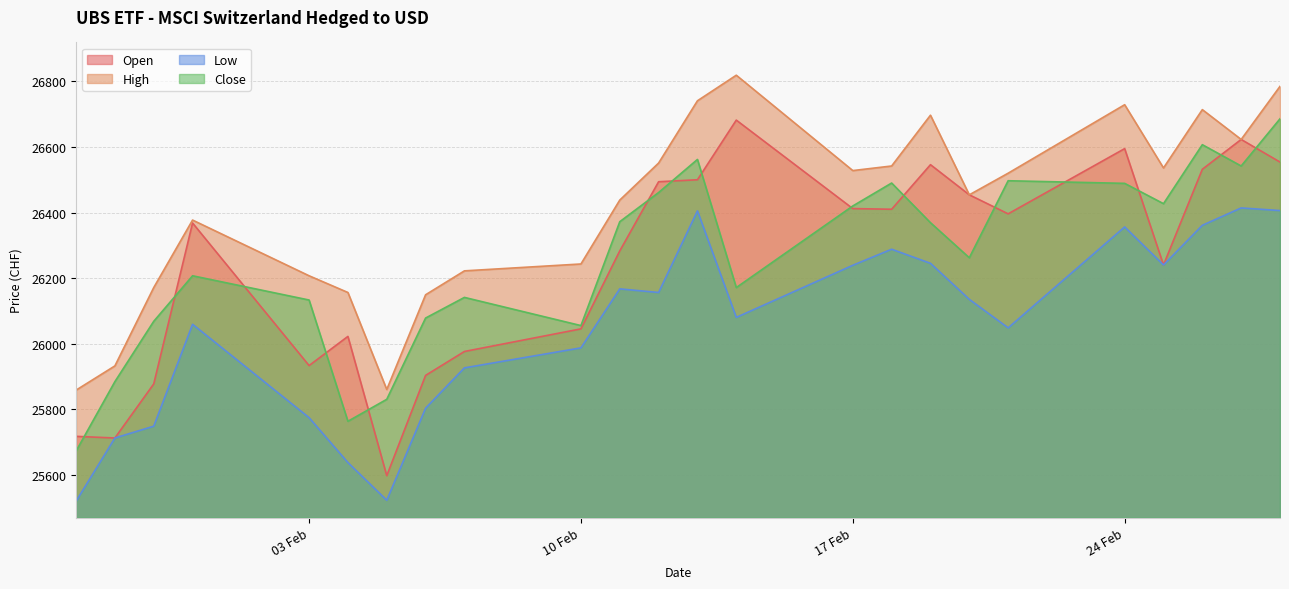

Is it true that Low equals 25522 at 05.02.2025?

True